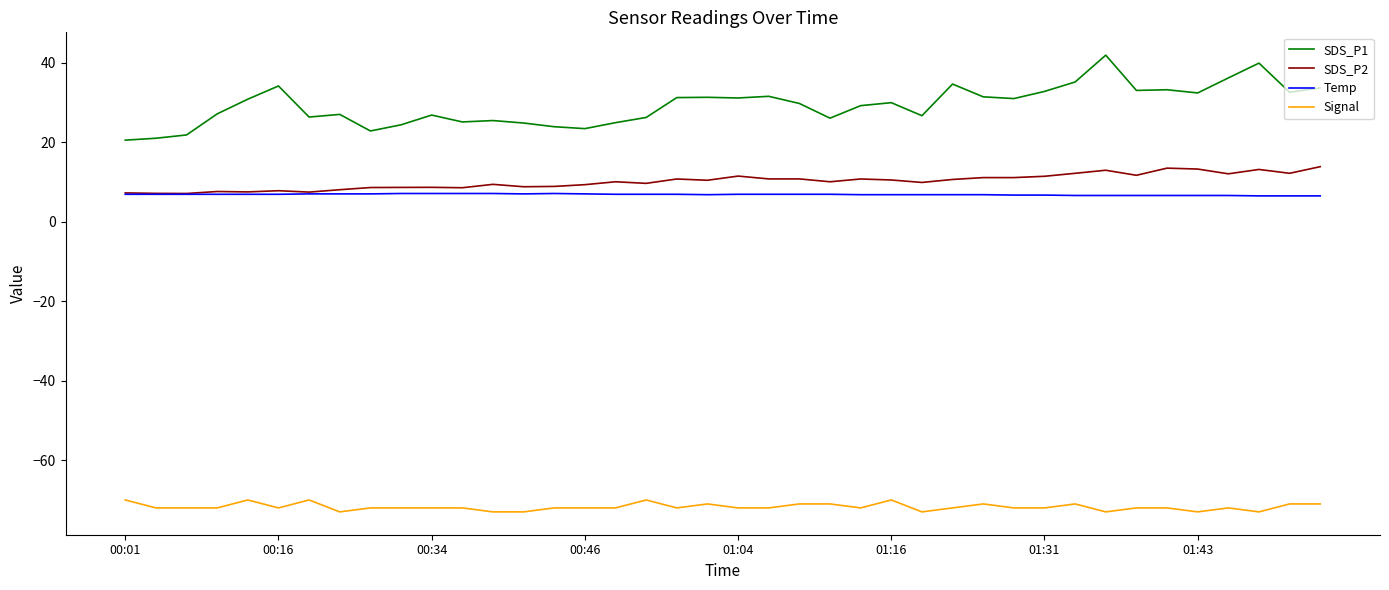

Which series has the largest range (max minus min)?

SDS_P1